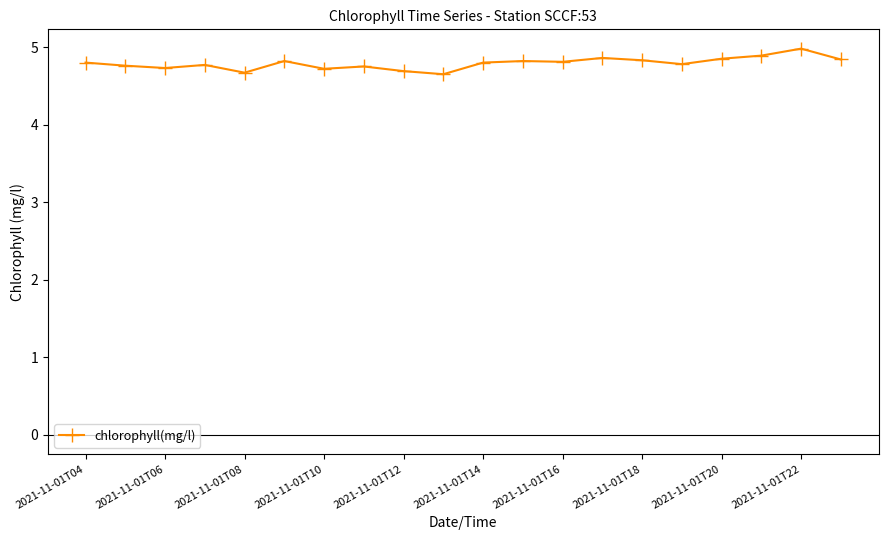

True or false: there are more than 1 points higher than both neighbors.

True